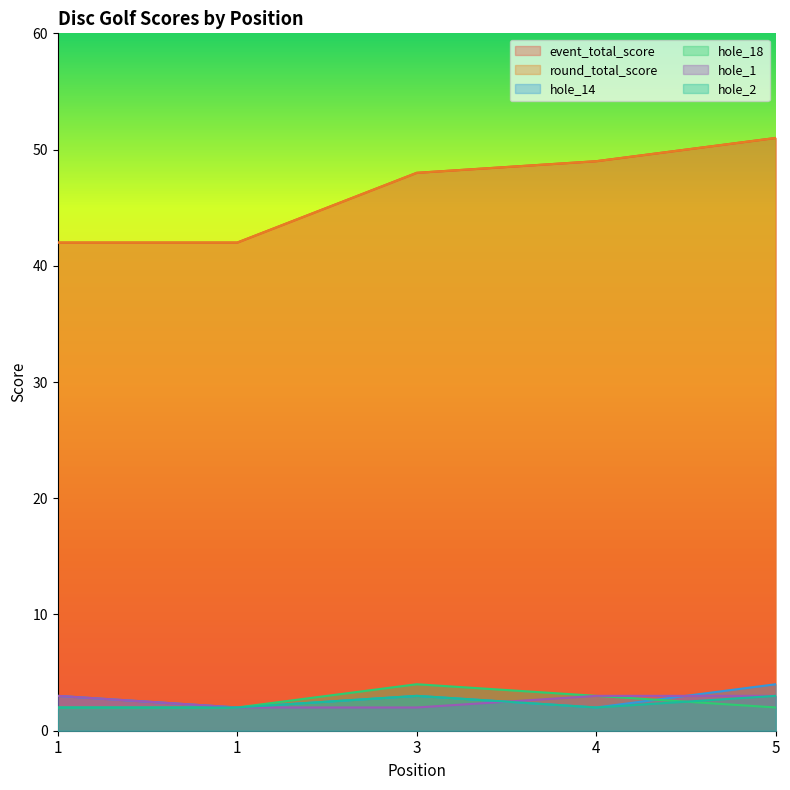

Reading right to left, what are all the values shown in this chart?

event_total_score: 51	49	48	42	42
round_total_score: 51	49	48	42	42
hole_14: 4	2	3	2	3
hole_18: 2	3	4	2	2
hole_1: 3	3	2	2	3
hole_2: 3	2	3	2	2